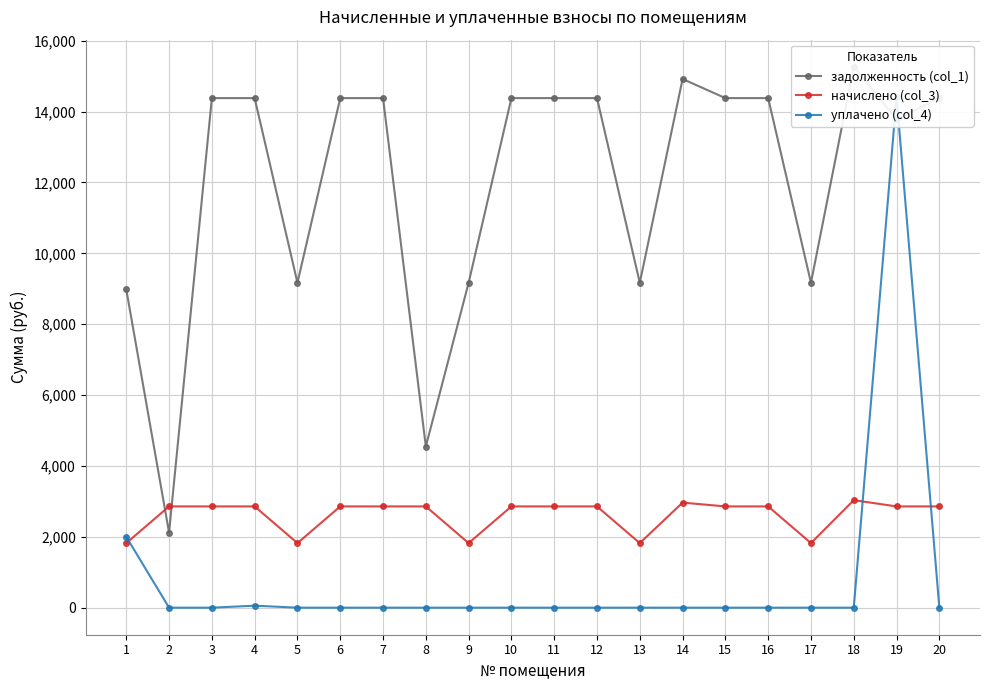

The начислено (col_3) series shows 4924.0 at 14. True or false?

False